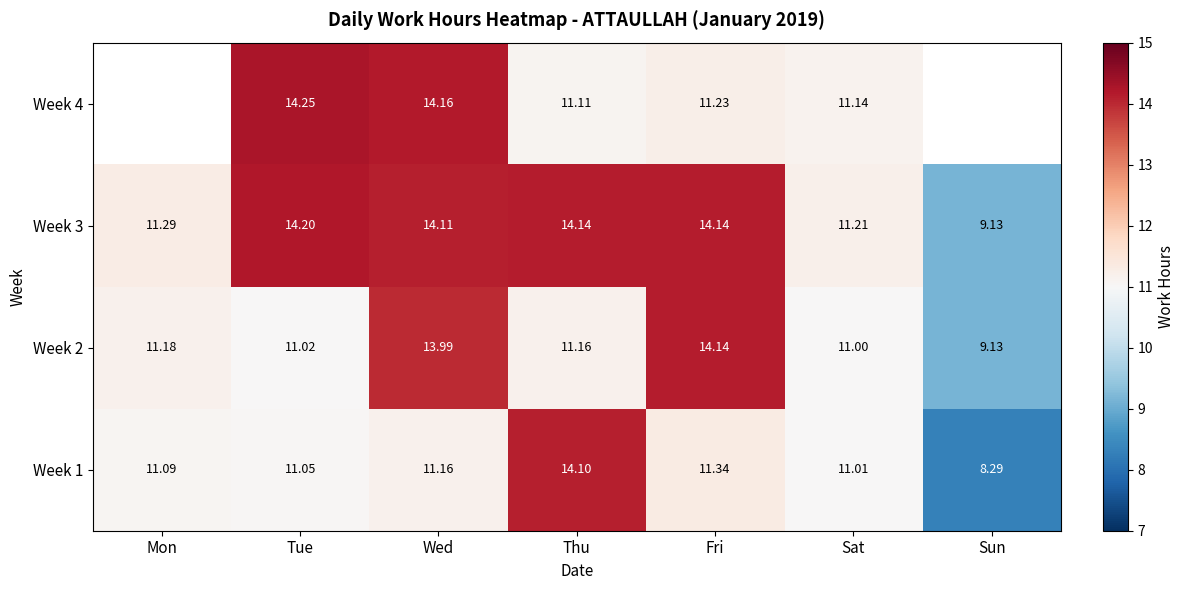

What is the minimum value shown in the chart?

8.3